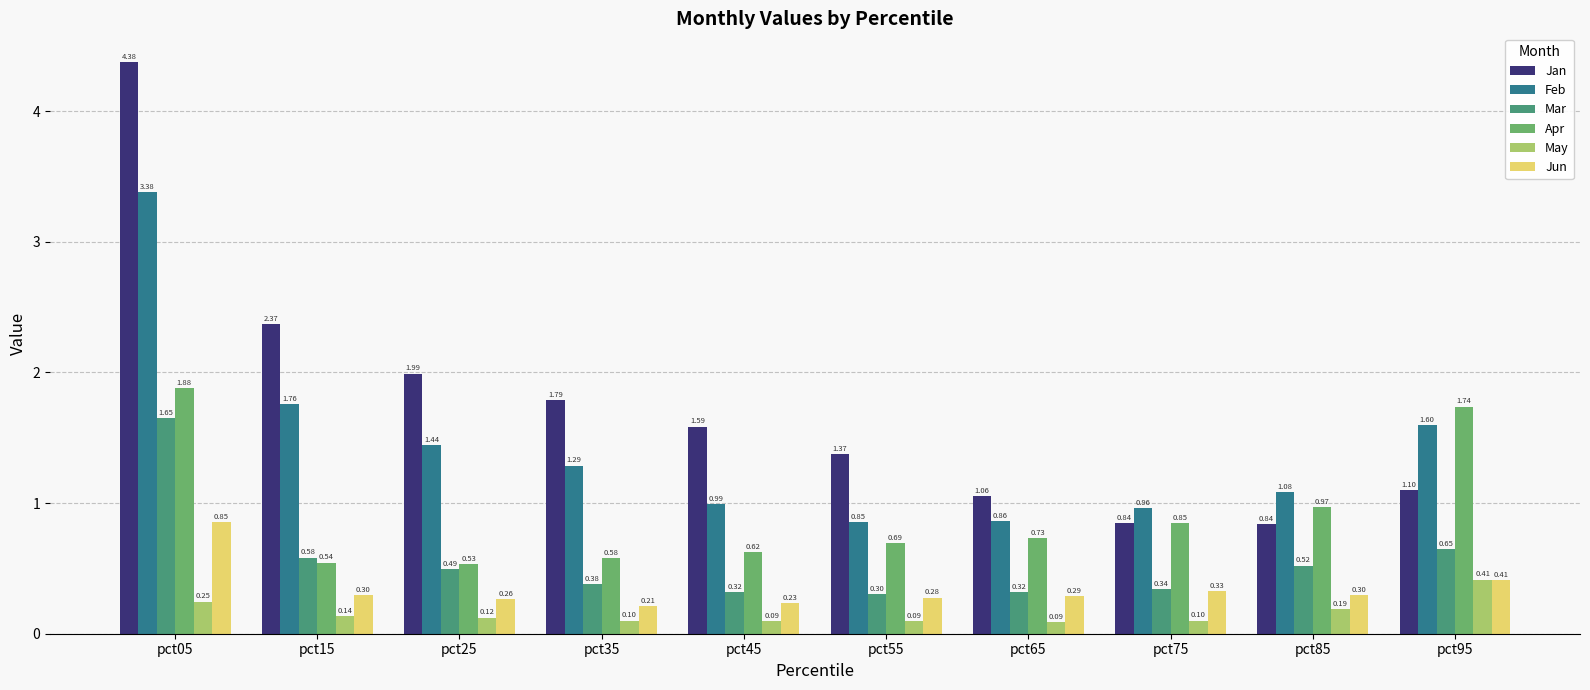

At which category does the chart reach its peak across all series?

pct05